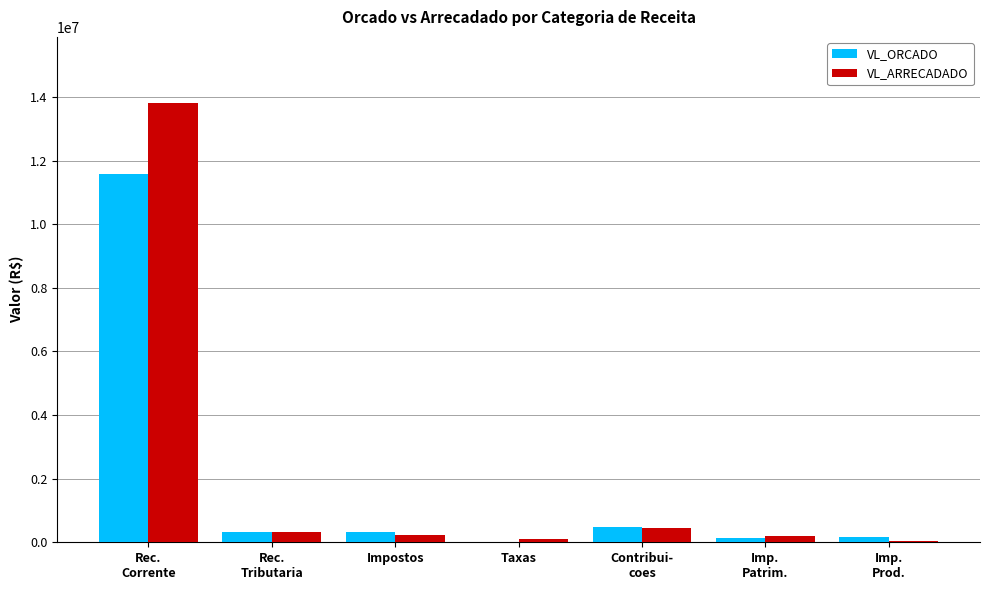

What is the highest value of the VL_ARRECADADO series?

13814745.8